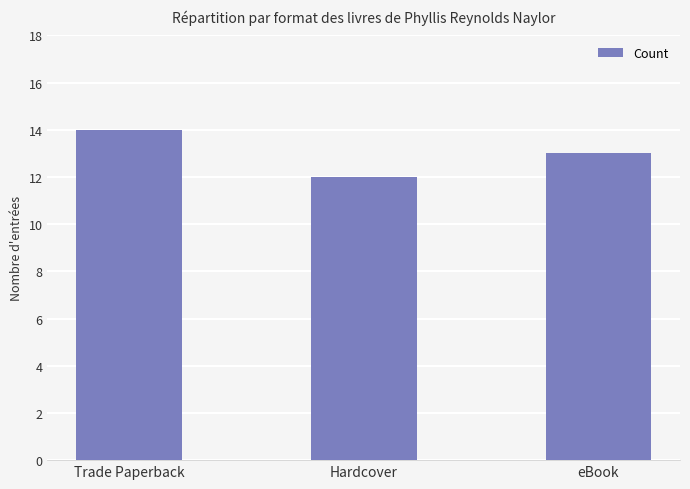

What position from the left is Hardcover?

2